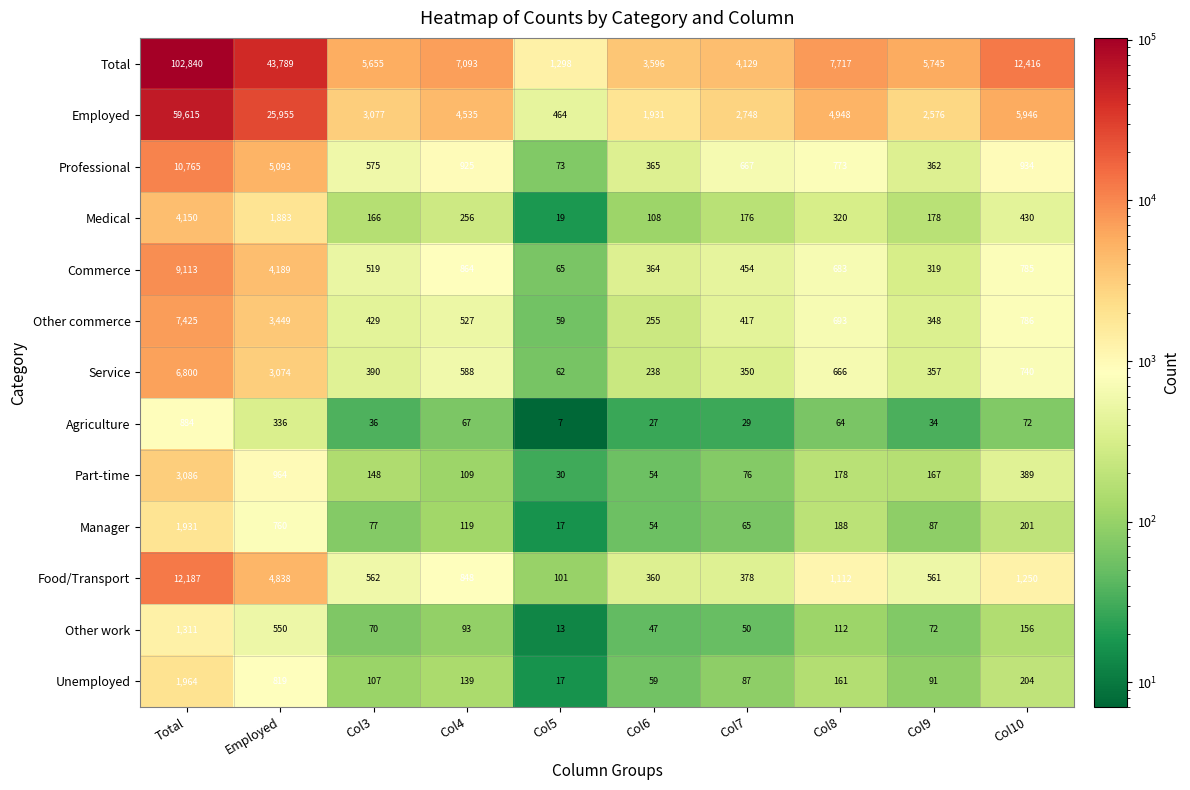

Which series changed the most between Col5 and Col6?

Total